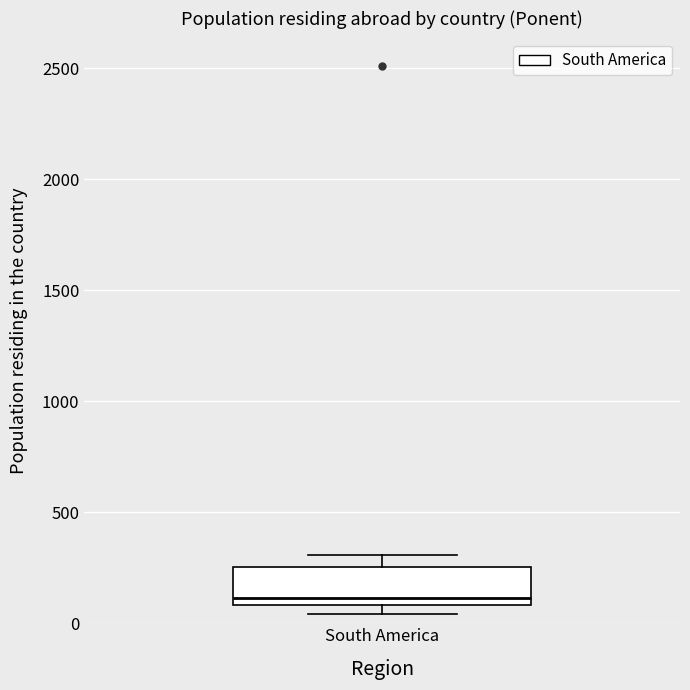

Read this box plot against the y-axis: the position of the median line, the range covered by the box, and the ends of both whiskers. The values are not printed on the chart, so give them approximately, as read against the axis.

median 100 (just above the box's lower edge), box 100 to 250, whiskers 50 to 300